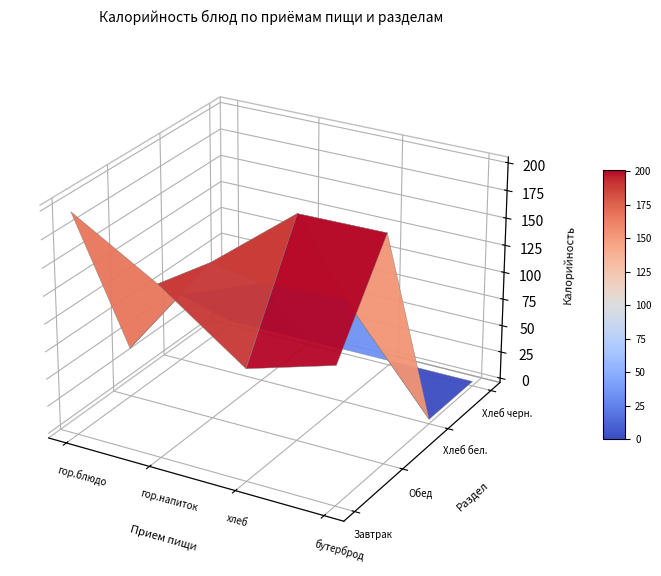

What is the spread (max minus min) of values at 1?

152